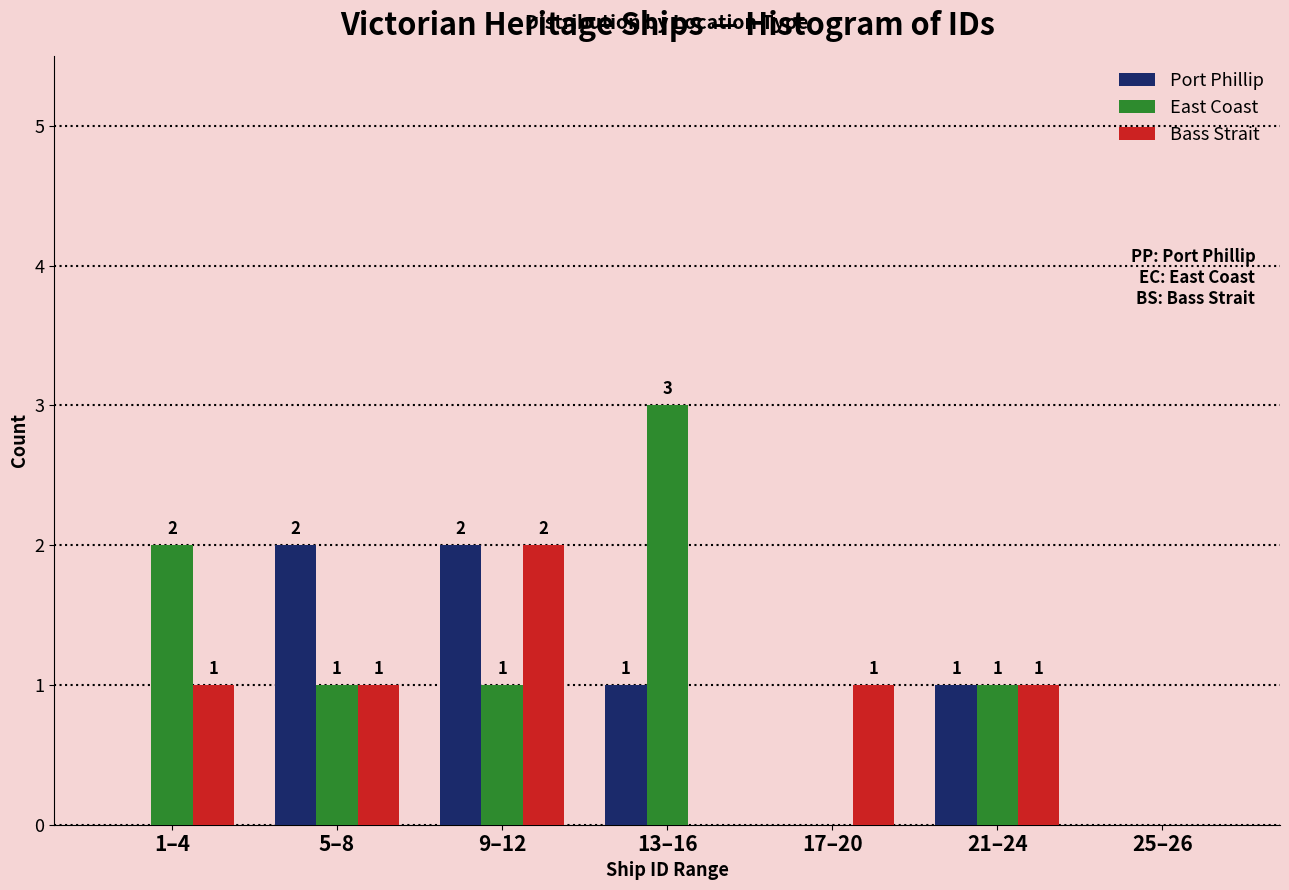

Reading left to right, what are all the values shown in this chart?

Port Phillip: 1–4=0	5–8=2	9–12=2	13–16=1	17–20=0	21–24=1	25–26=0
East Coast: 1–4=2	5–8=1	9–12=1	13–16=3	17–20=0	21–24=1	25–26=0
Bass Strait: 1–4=1	5–8=1	9–12=2	13–16=0	17–20=1	21–24=1	25–26=0